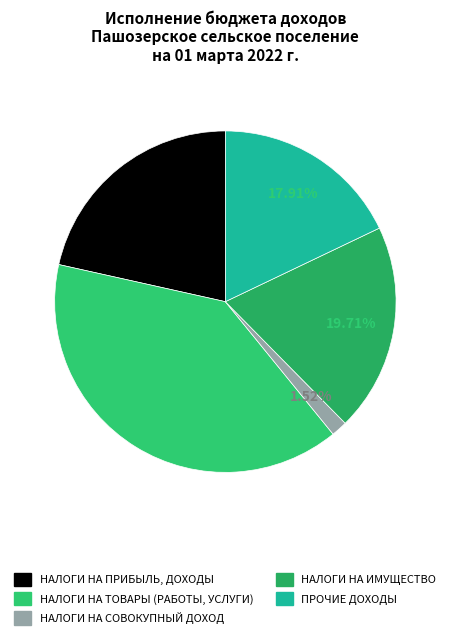

Is НАЛОГИ НА СОВОКУПНЫЙ ДОХОД the majority of the pie?

No